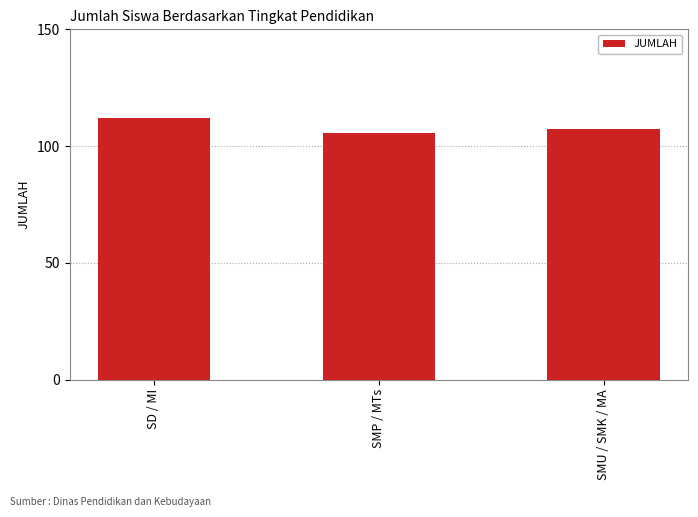

Does the chart contain stacked bars?

No